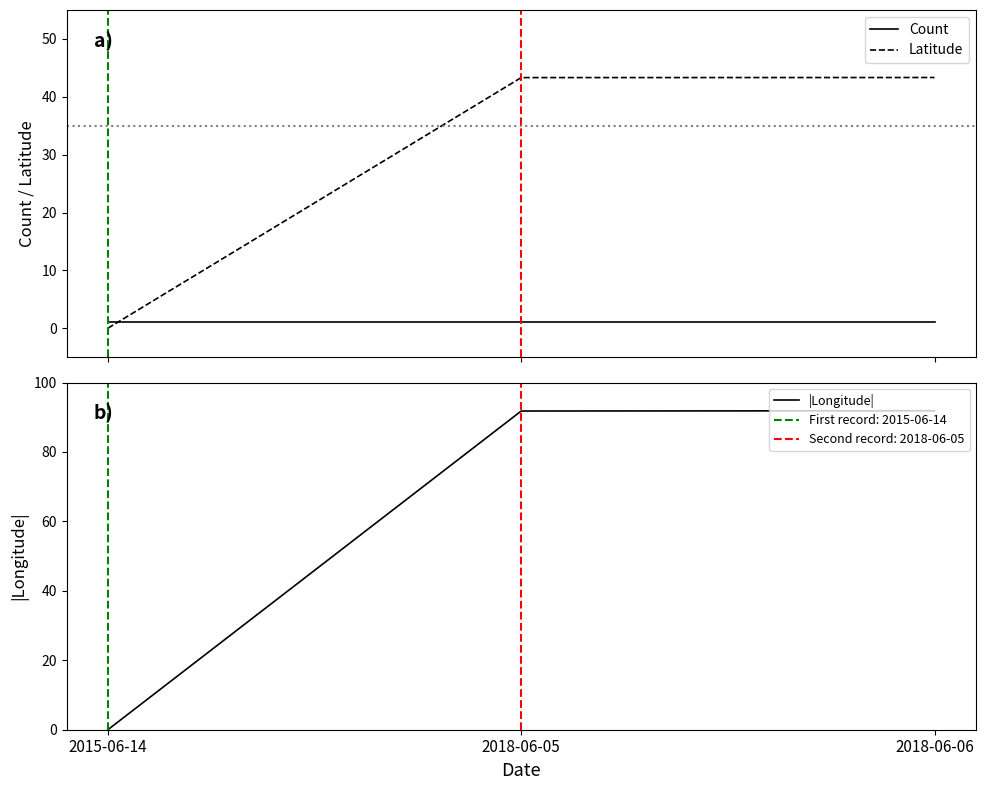

At which category is the sum across all series the highest?

2018-06-06